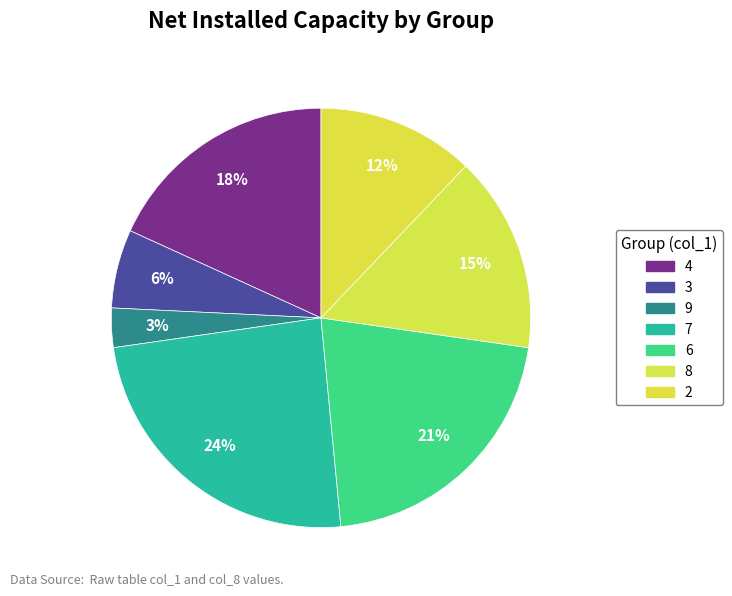

Is it true that 9 is 25% of the pie?

False